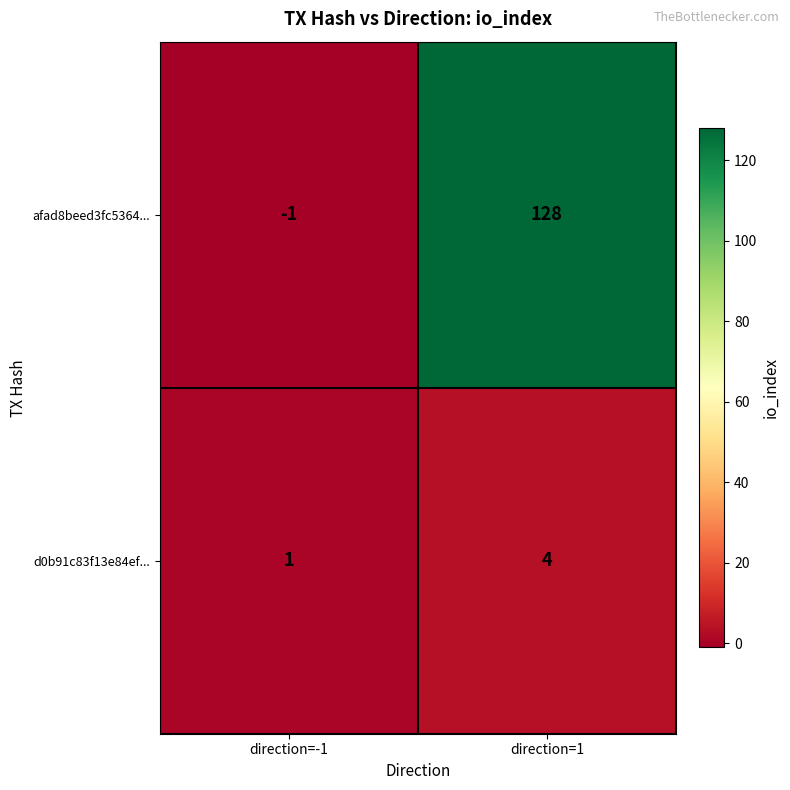

Which series has the largest range (max minus min)?

afad8beed3fc5364...